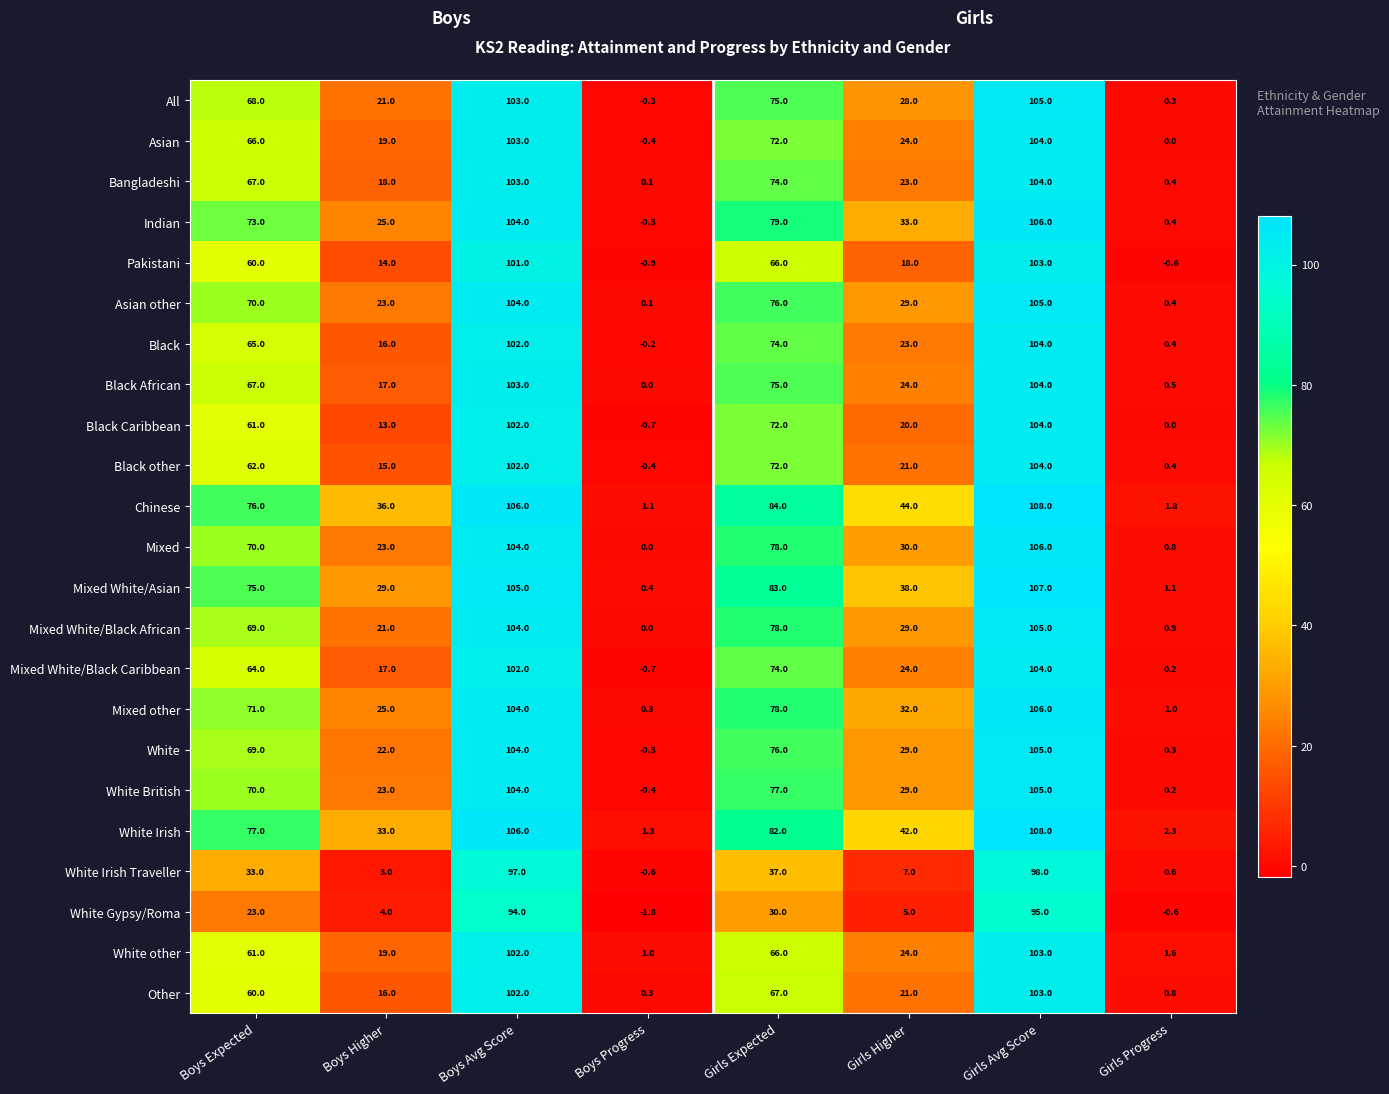

The value of Black at Boys Progress is -0.2. True or false?

True